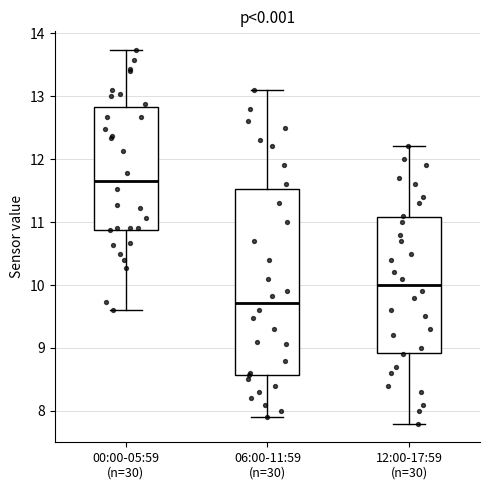

Comparing the boxes themselves (not the whiskers), which one is the tallest?

06:00-11:59 (n=30)